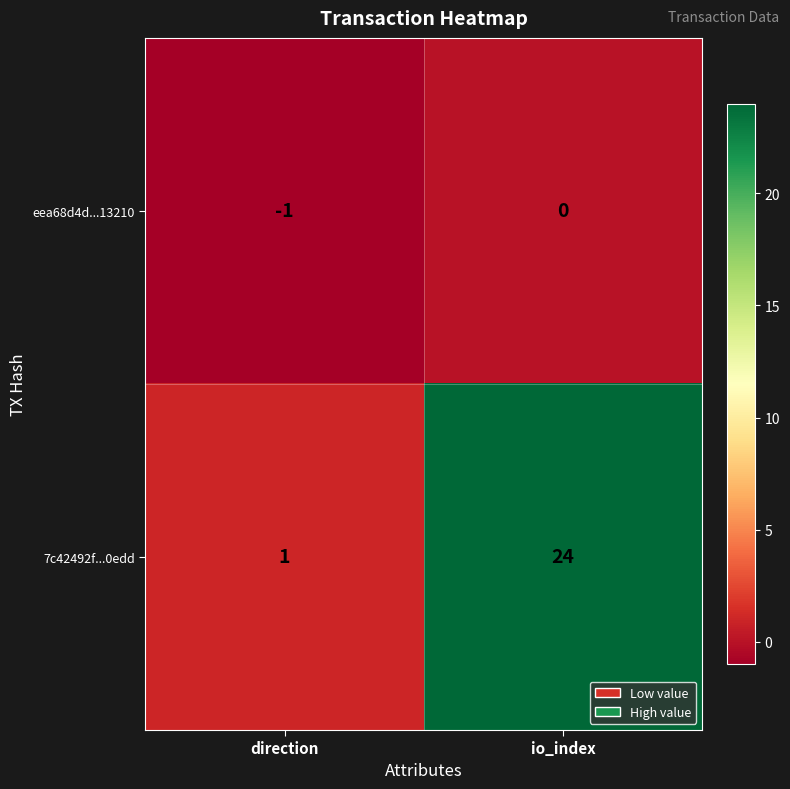

Reading left to right, list all the values displayed in this chart.

eea68d4d...13210: -1	0
7c42492f...0edd: 1	24